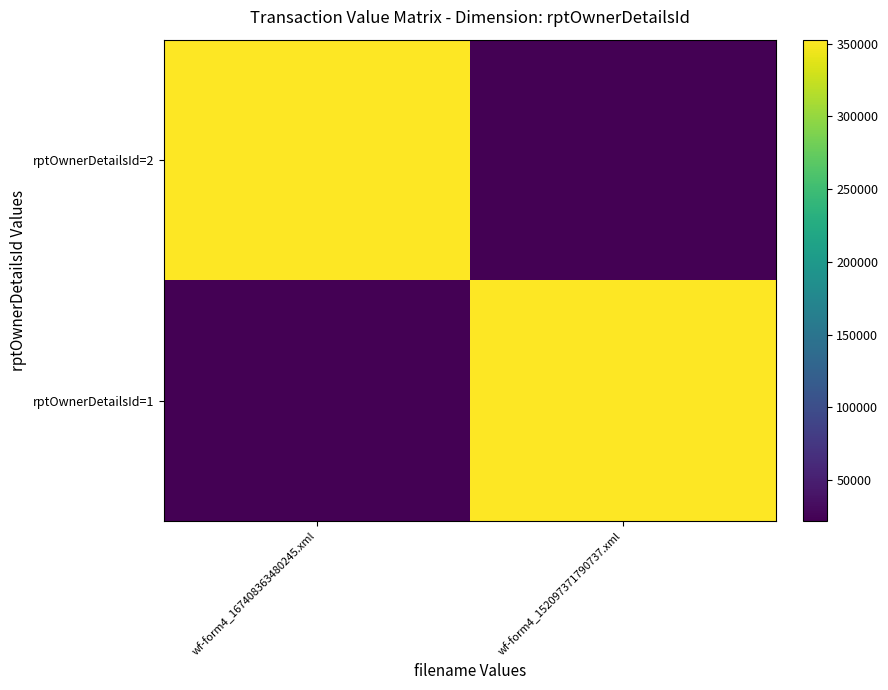

Which series changed the most between wf-form4_167408363480245.xml and wf-form4_152097371790737.xml?

rptOwnerDetailsId=2